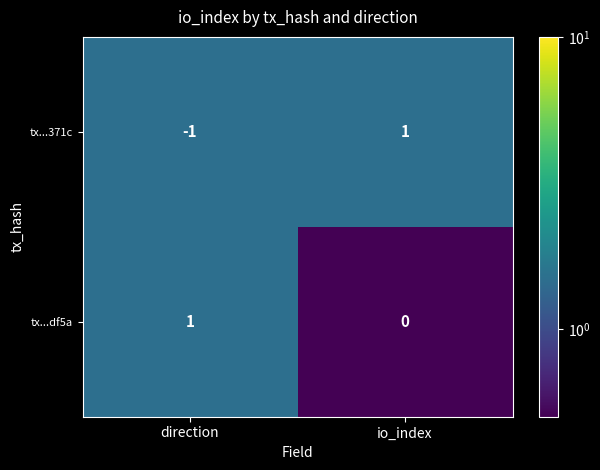

At which label is tx...df5a closest to 0?

io_index